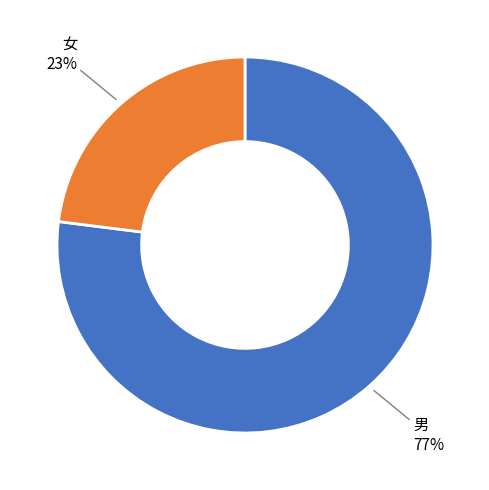

To the nearest percent, what is the average slice percentage?

50%